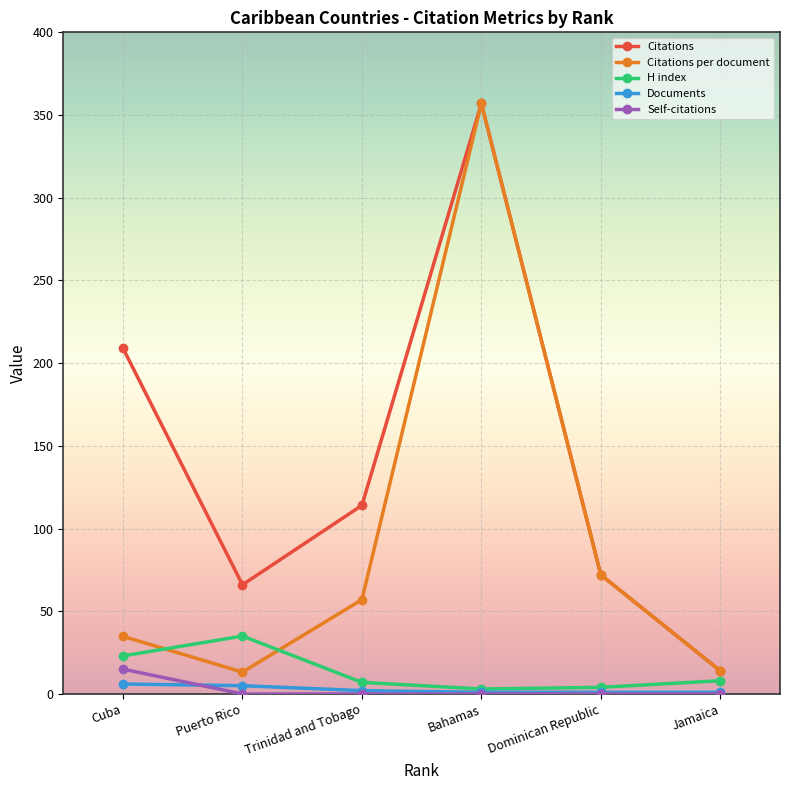

True or false: Citations per document and Self-citations cross at least once.

False